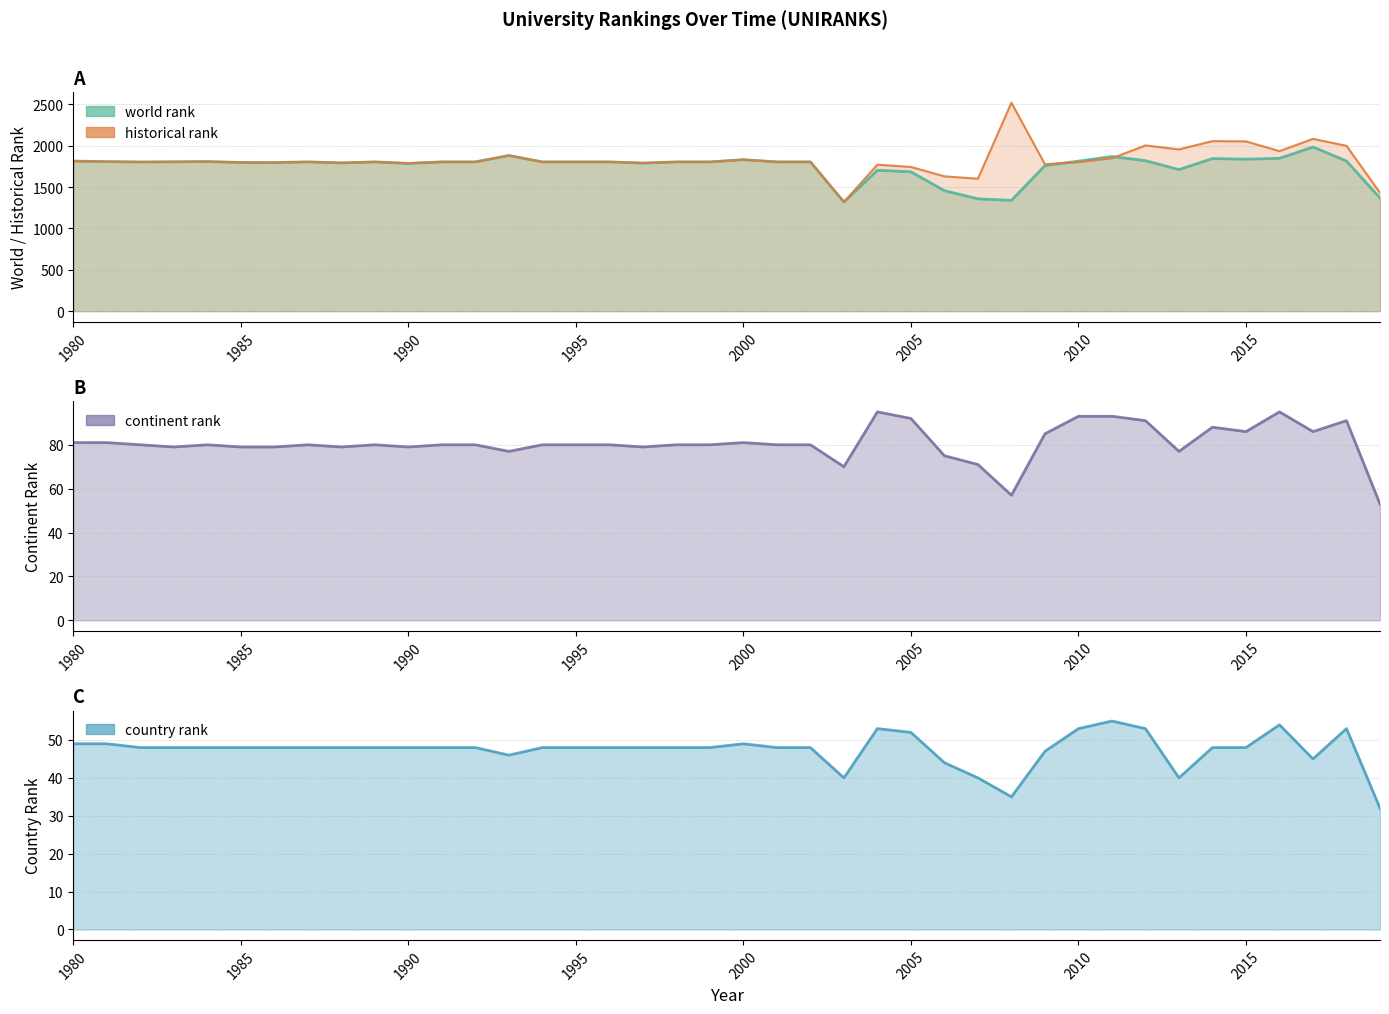

After their last crossing, which series has the higher values: world rank or historical rank?

historical rank